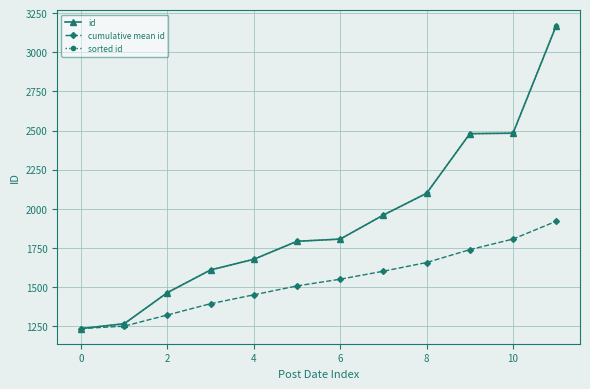

Does the chart have visible grid lines?

Yes